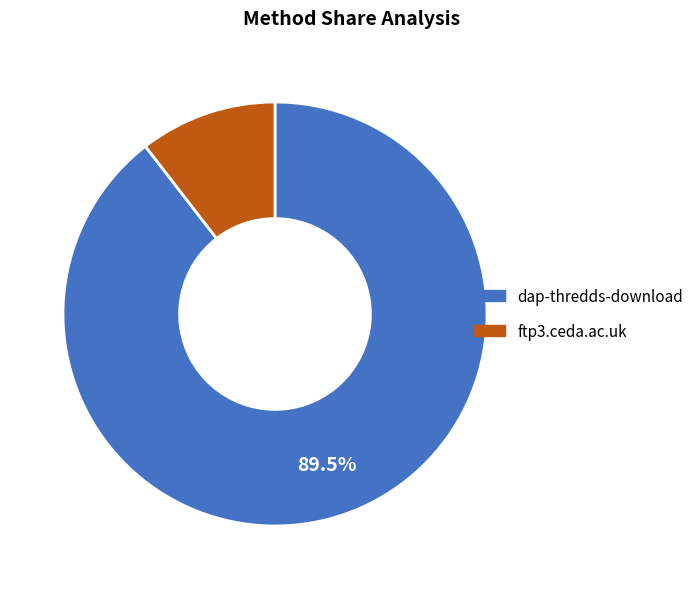

Rank the categories by value from lowest to highest.

ftp3.ceda.ac.uk, dap-thredds-download